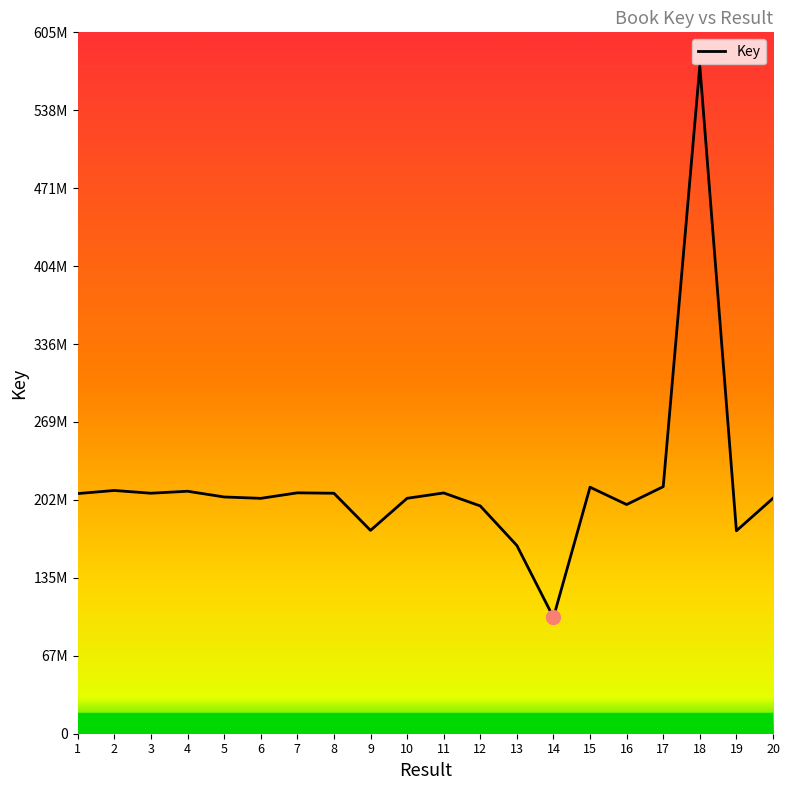

Where is the first local minimum?

3